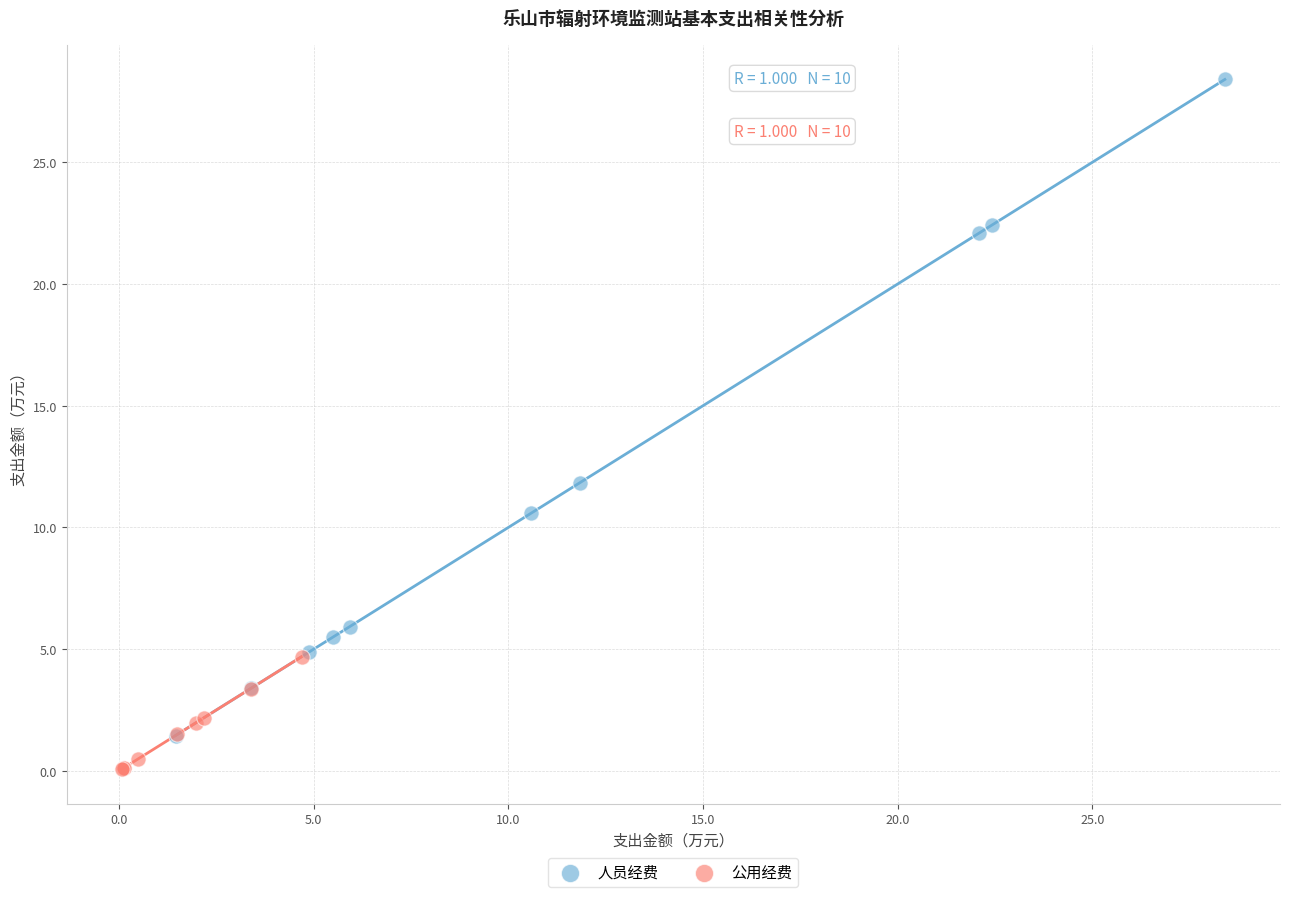

Which series reaches the maximum Y coordinate?

人员经费